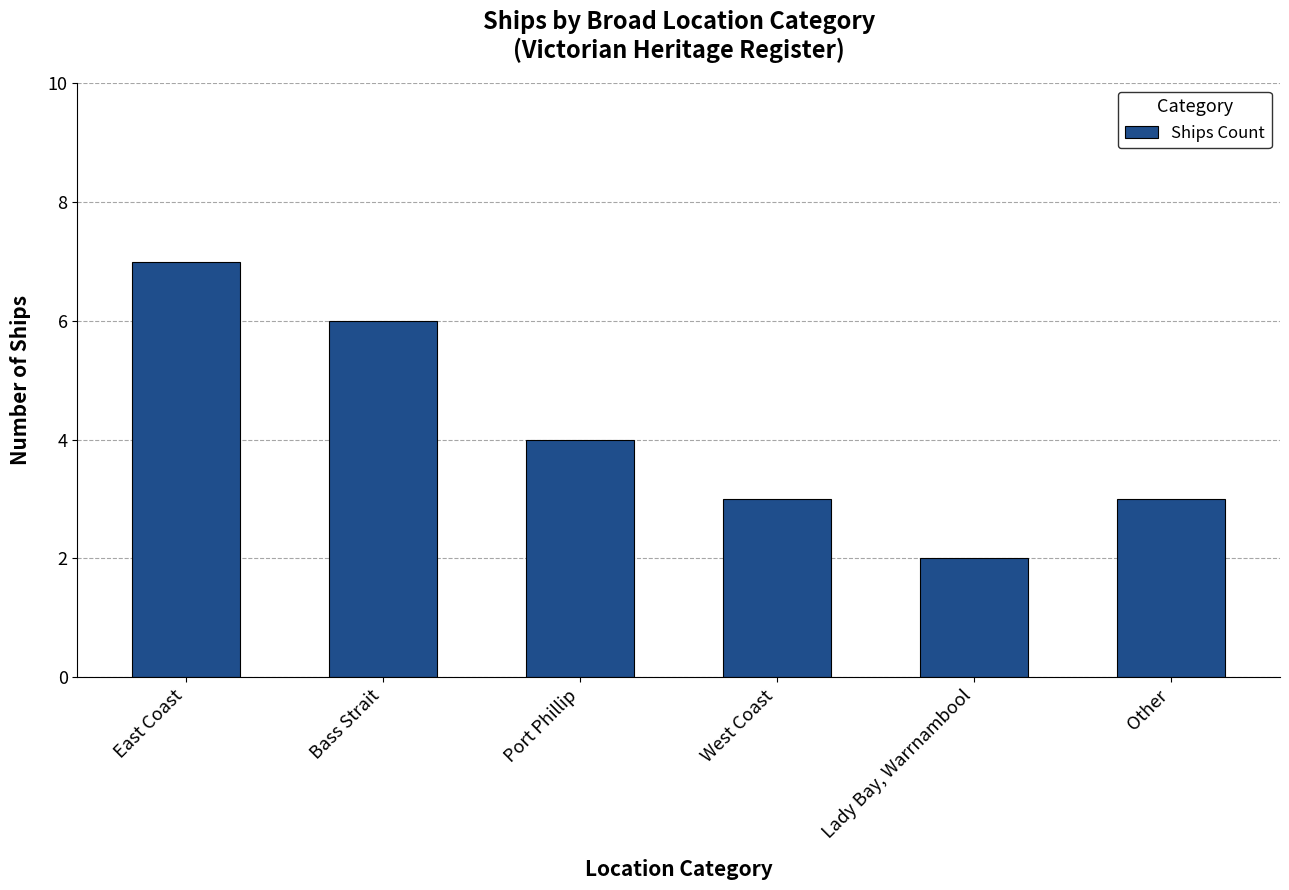

What is the sum of all values?

25